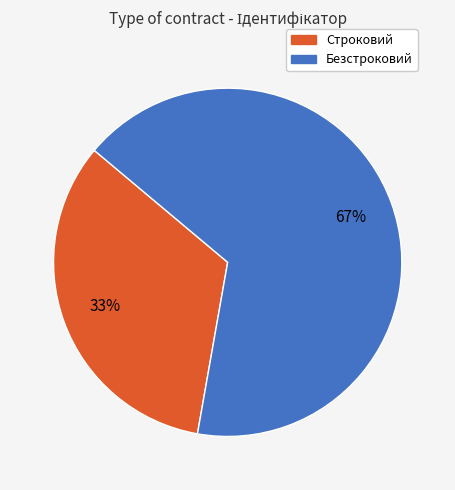

How many slices are in this pie chart?

2